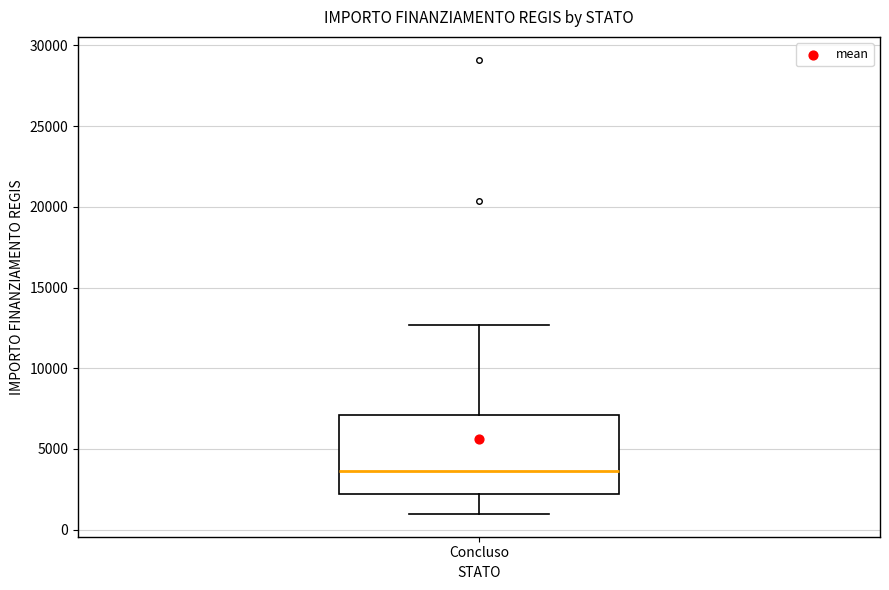

Transcribe this box plot: give where the median line is, the range the box spans, and where the two whiskers end, as read against the y-axis. The values are not printed on the chart, so give them approximately, as read against the axis.

median 3500, box 2000 to 7000, whiskers 1000 to 12500